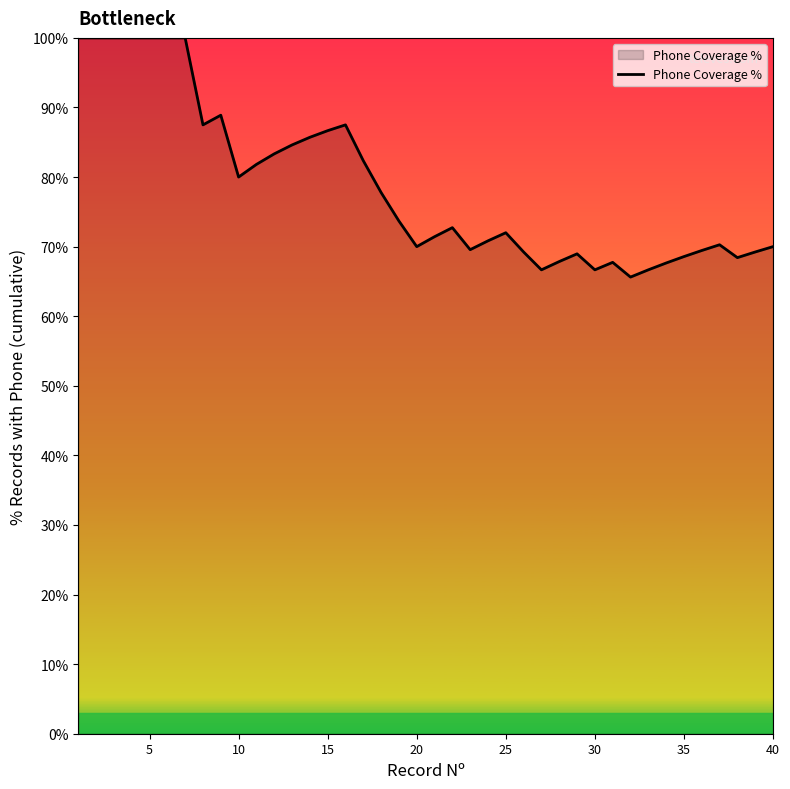

How many lines are shown in the chart?

1